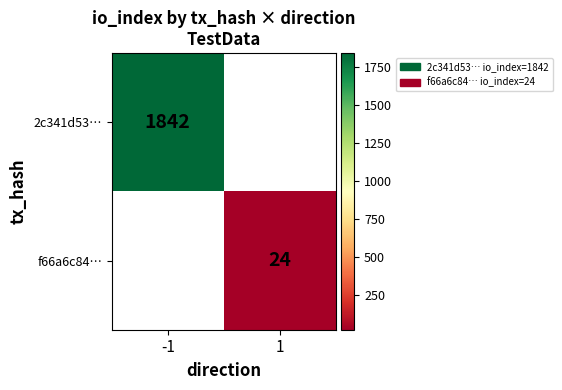

True or false: f66a6c84… has a value of 24 at 1.

True